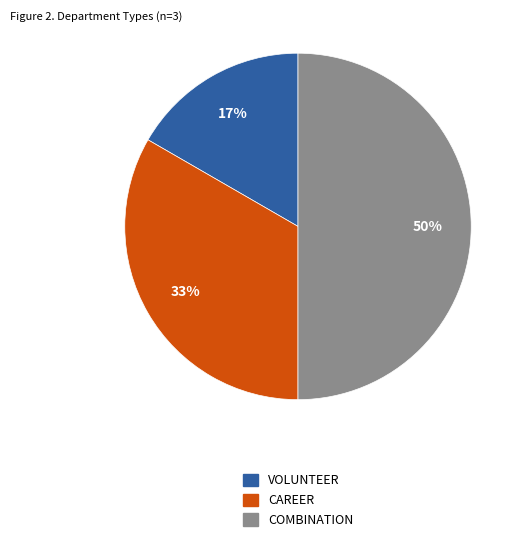

To the nearest percent, what is the average slice percentage?

33%